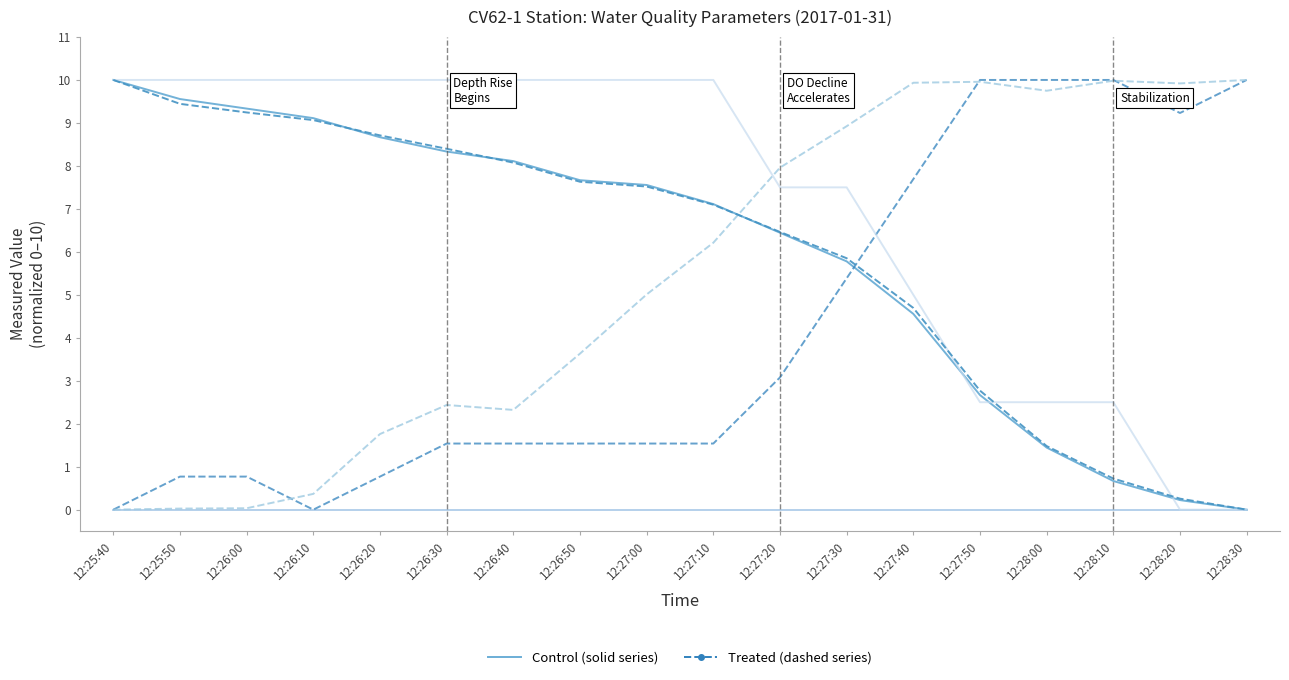

What position from the right is 12:27:50?

5